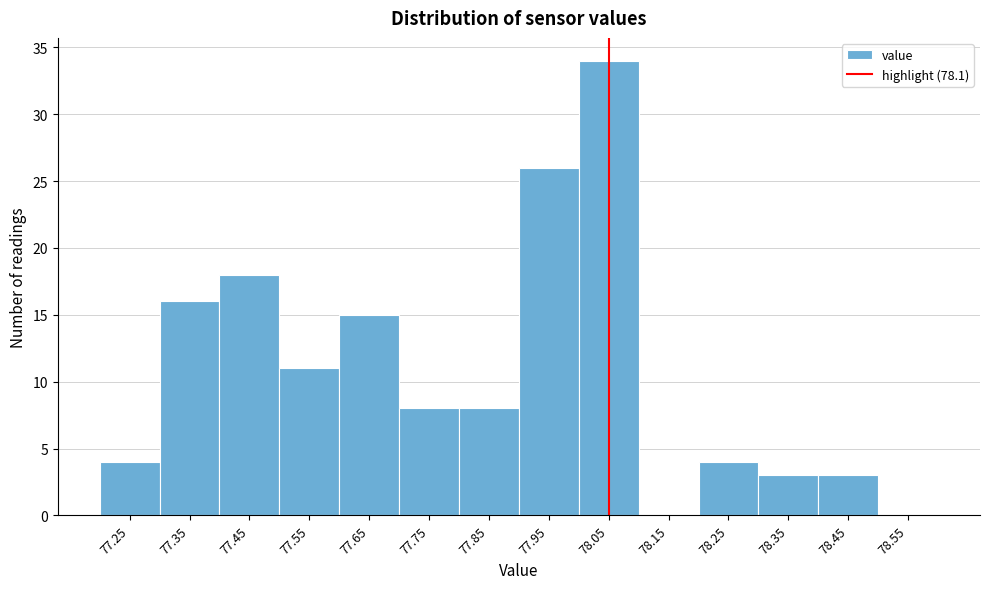

Reading left to right, what are all the values shown in this chart?

77.25=4	77.35=16	77.45=18	77.55=11	77.65=15	77.75=8	77.85=8	77.95=26	78.05=34	78.15=0	78.25=4	78.35=3	78.45=3	78.55=0